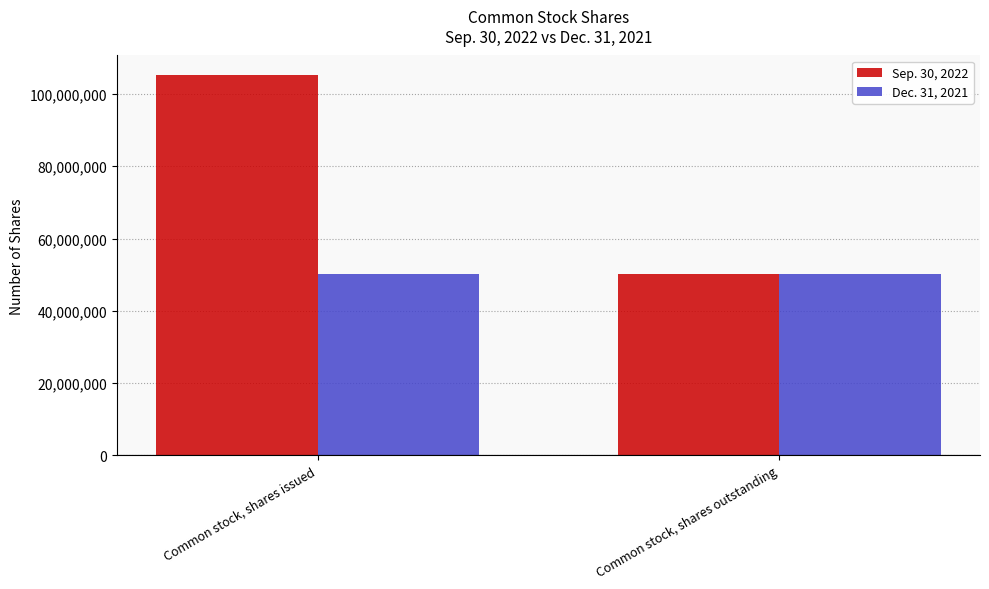

Is it true that Sep. 30, 2022 equals 70433032 at Common stock, shares outstanding?

False